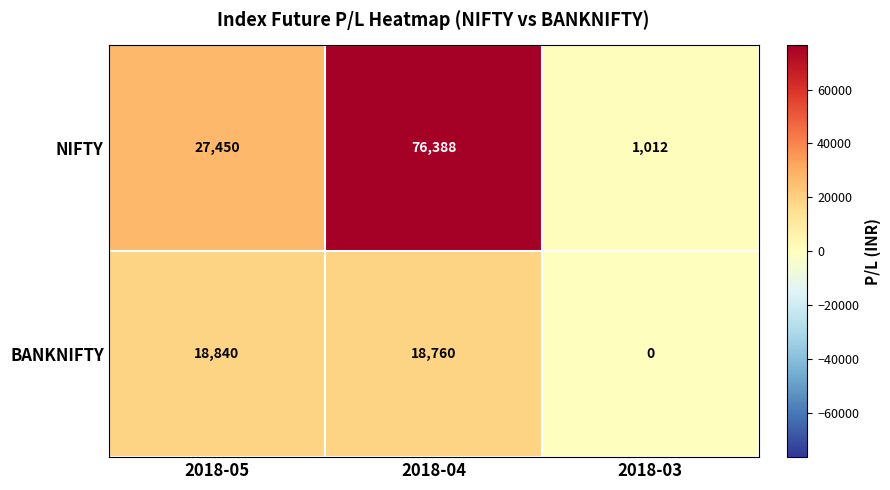

The value of BANKNIFTY at 2018-05 is 18840. True or false?

True